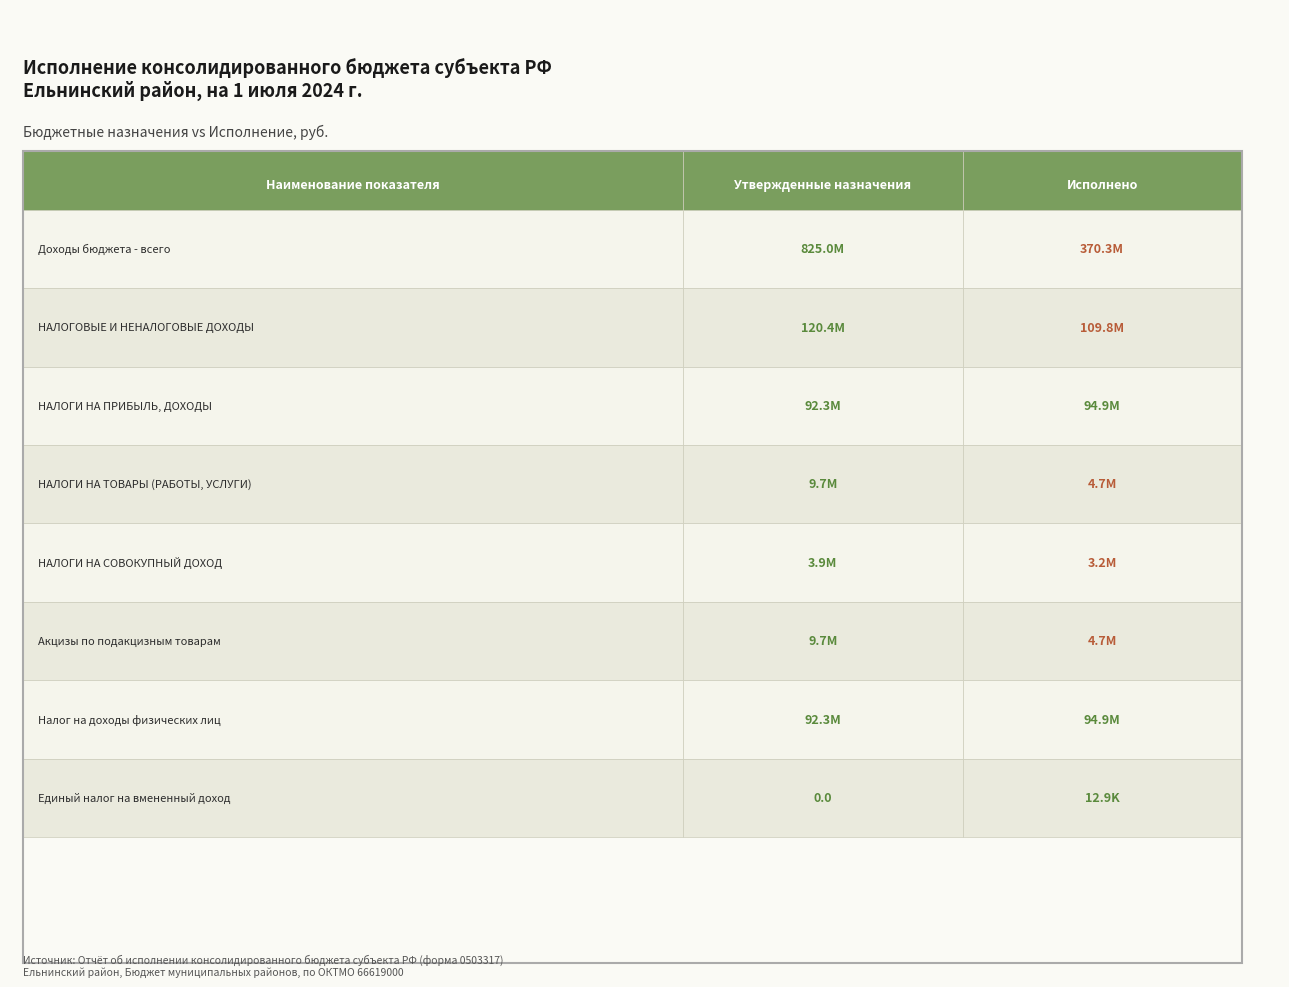

Is the value of НАЛОГИ НА СОВОКУПНЫЙ ДОХОД at Утвержденные назначения greater than the value of НАЛОГИ НА ТОВАРЫ (РАБОТЫ, УСЛУГИ) at Утвержденные назначения?

No